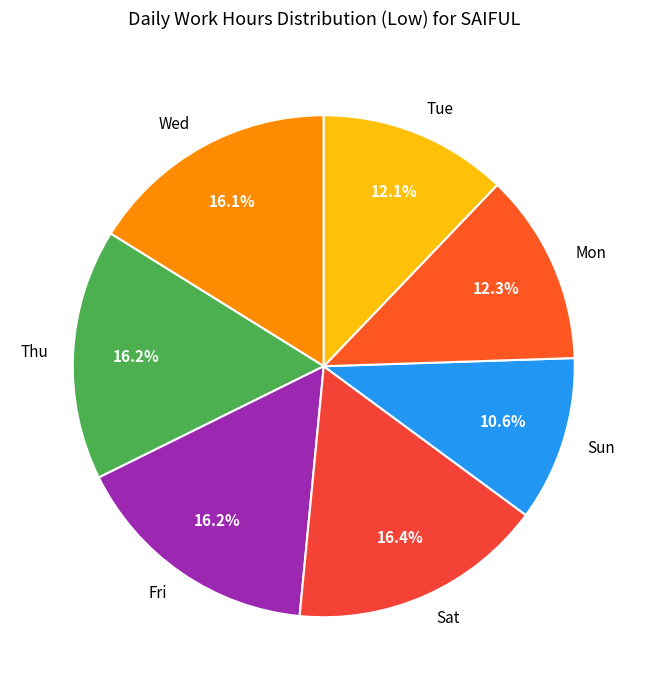

What percentage is NOT represented by Thu?

83.8%